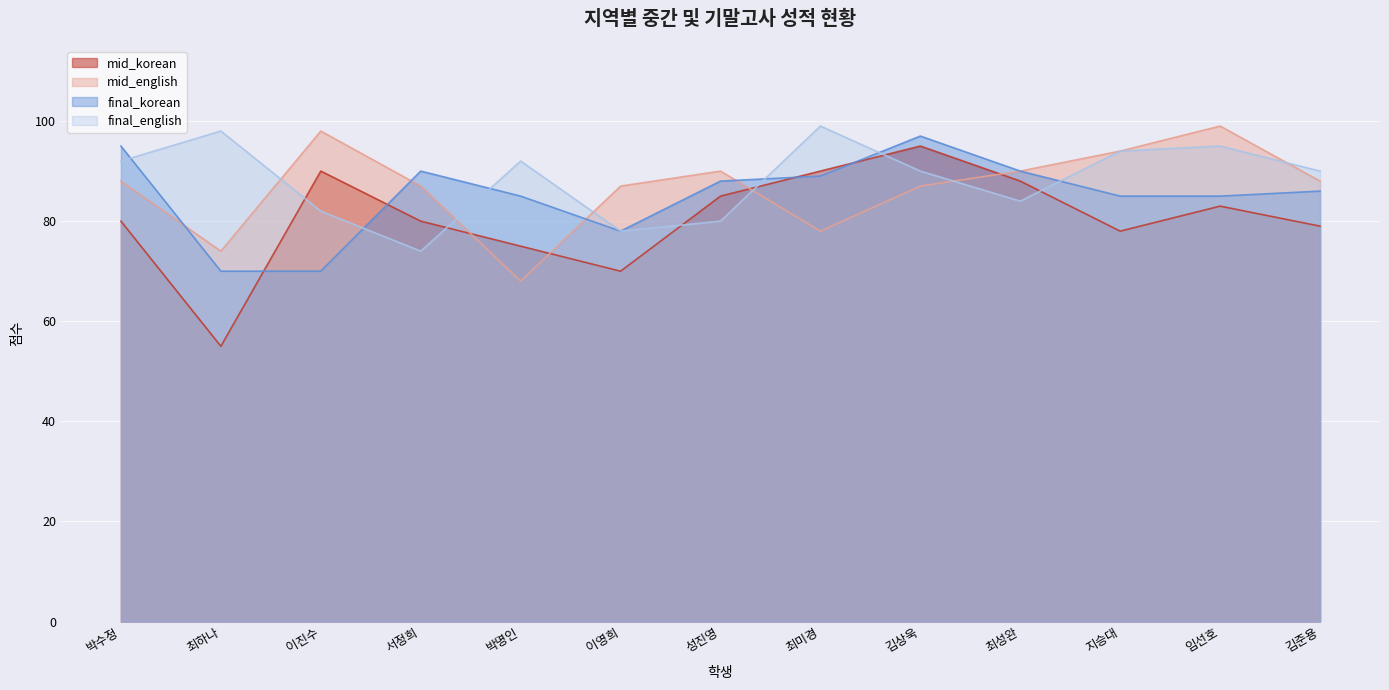

How many distinct data groups are displayed?

4